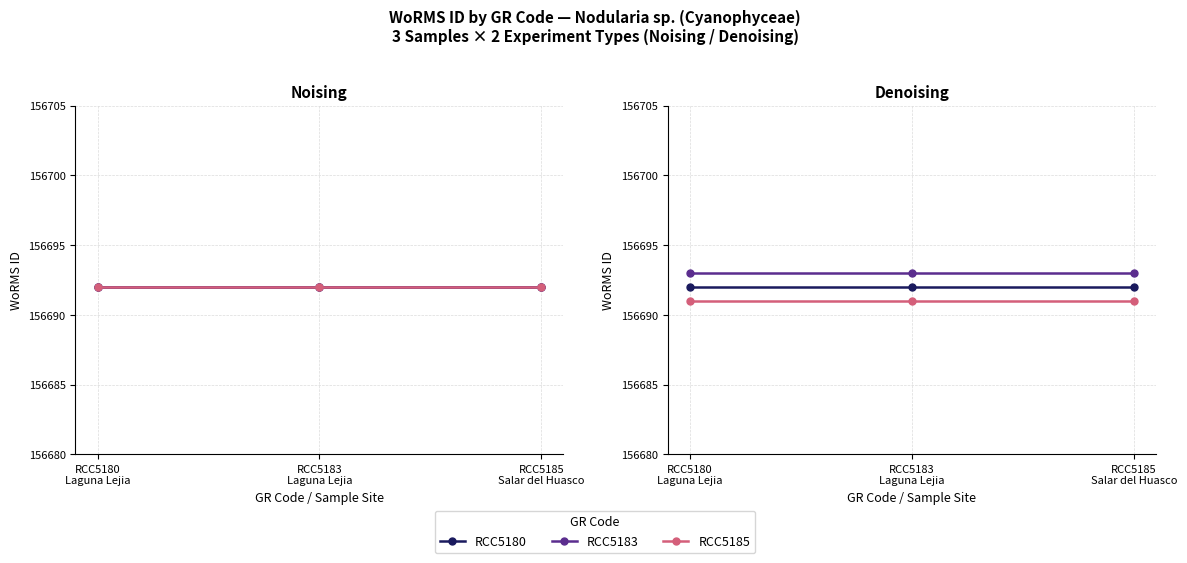

What are all the series names shown in the legend?

RCC5180, RCC5183, RCC5185